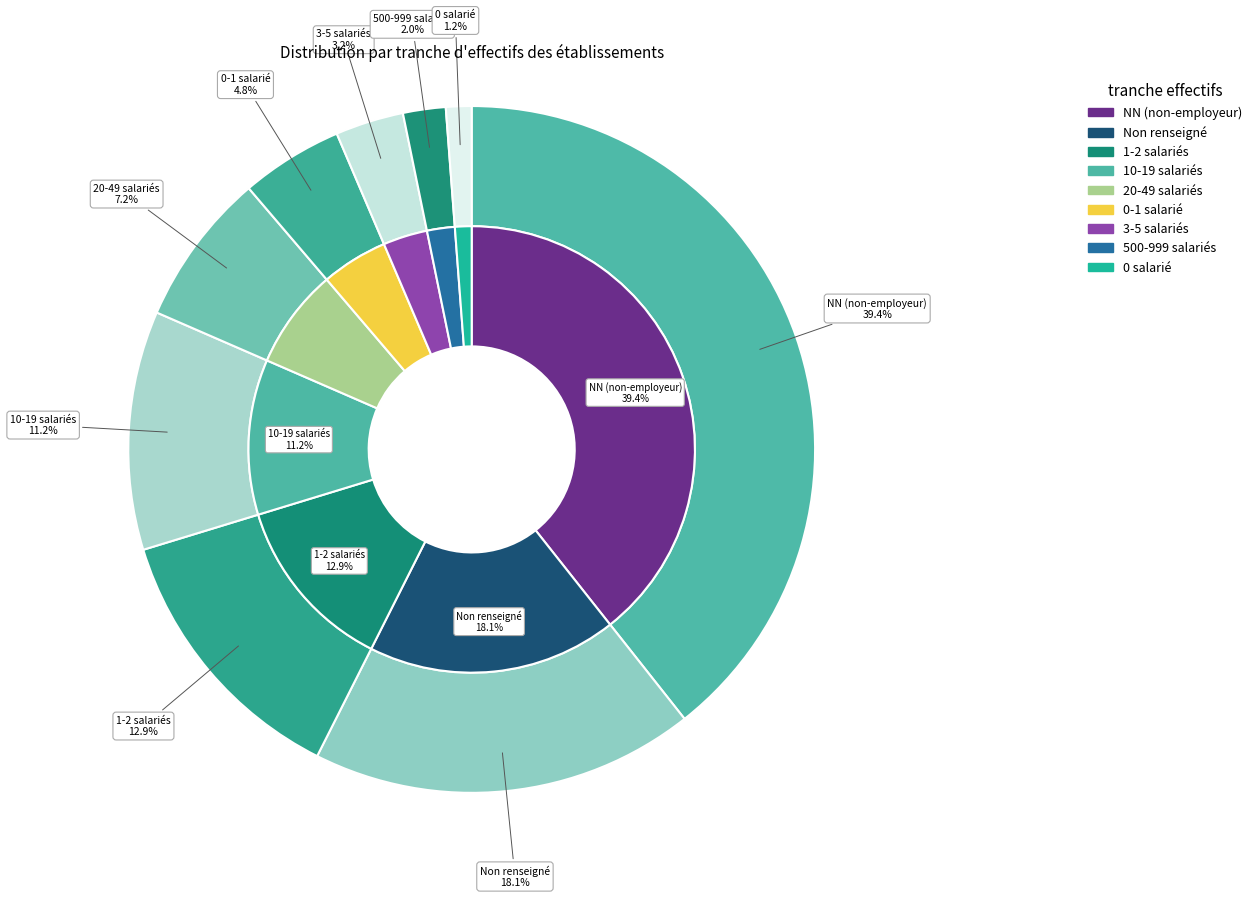

To the nearest percent, what is the combined percentage of 11 and NN?

51%